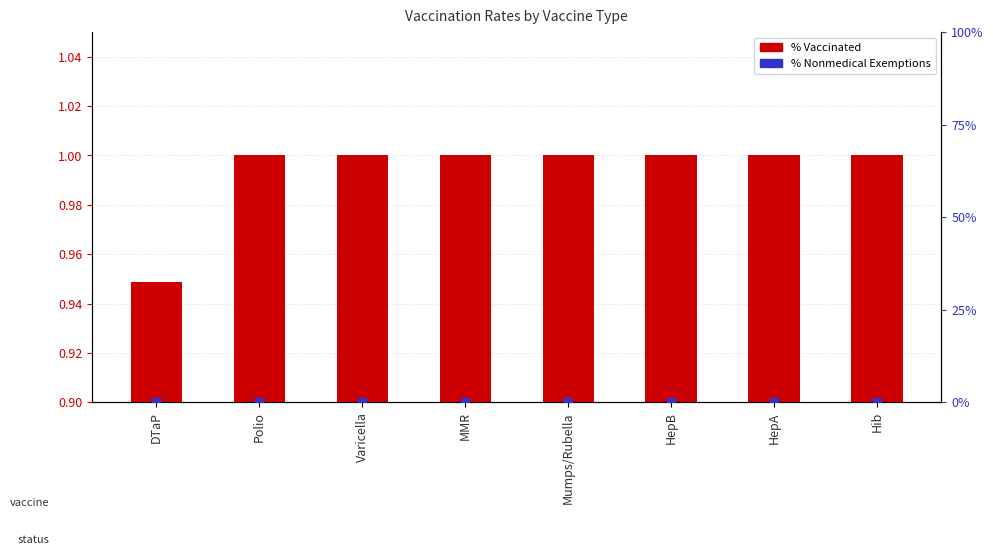

At how many categories does at least one series exceed 0?

8